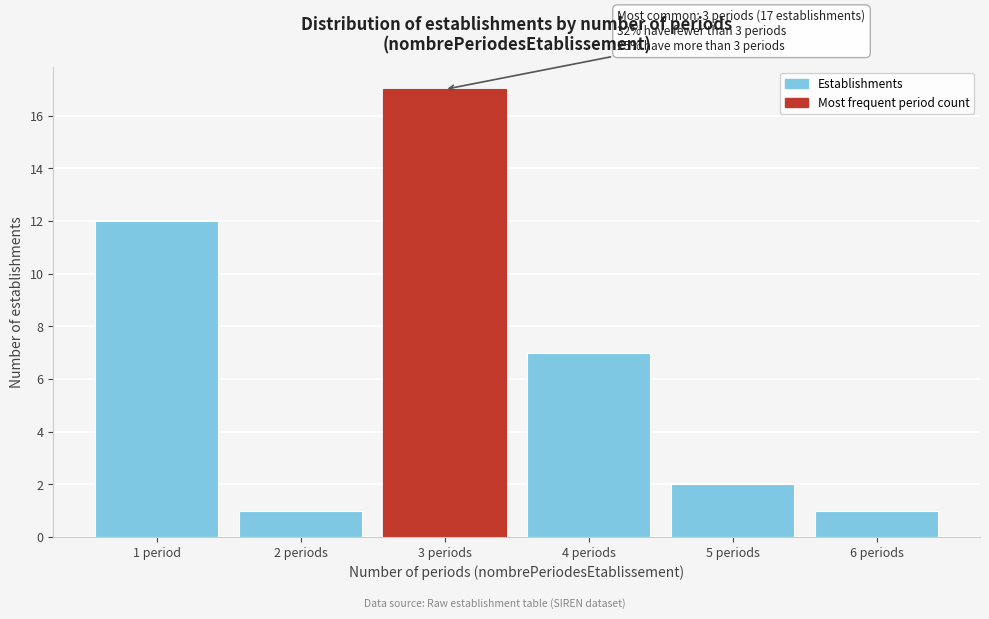

Reading left to right, transcribe all the data shown in this chart.

1 period=12	2 periods=1	3 periods=17	4 periods=7	5 periods=2	6 periods=1